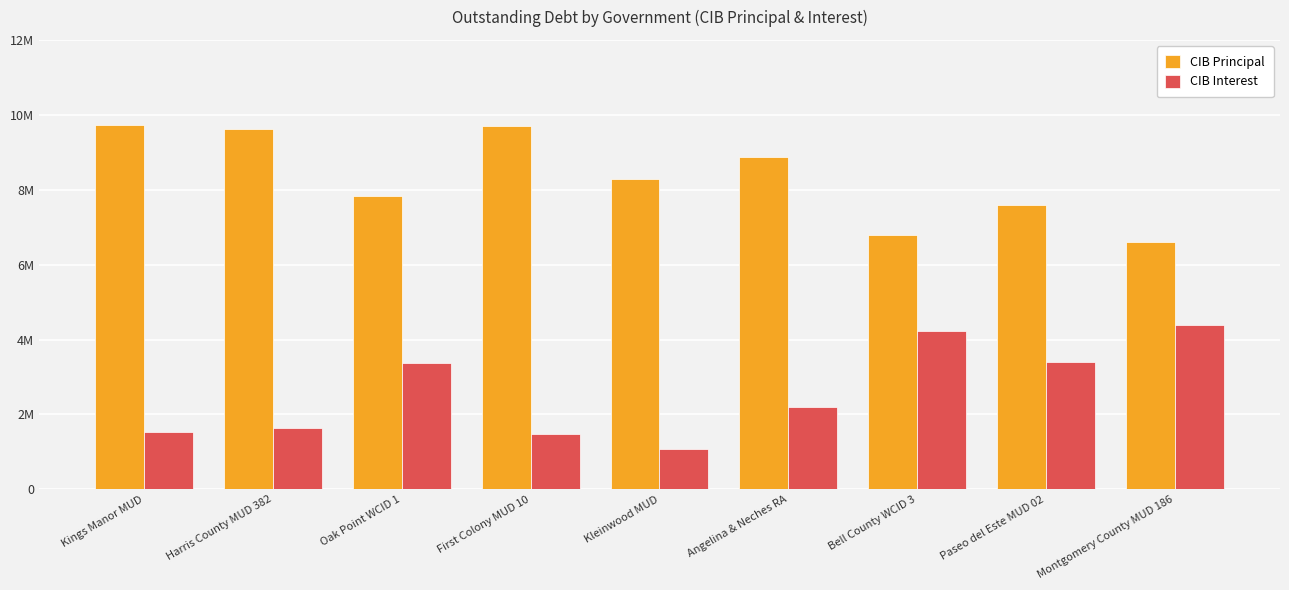

What position from the right is Paseo del Este MUD 02?

2